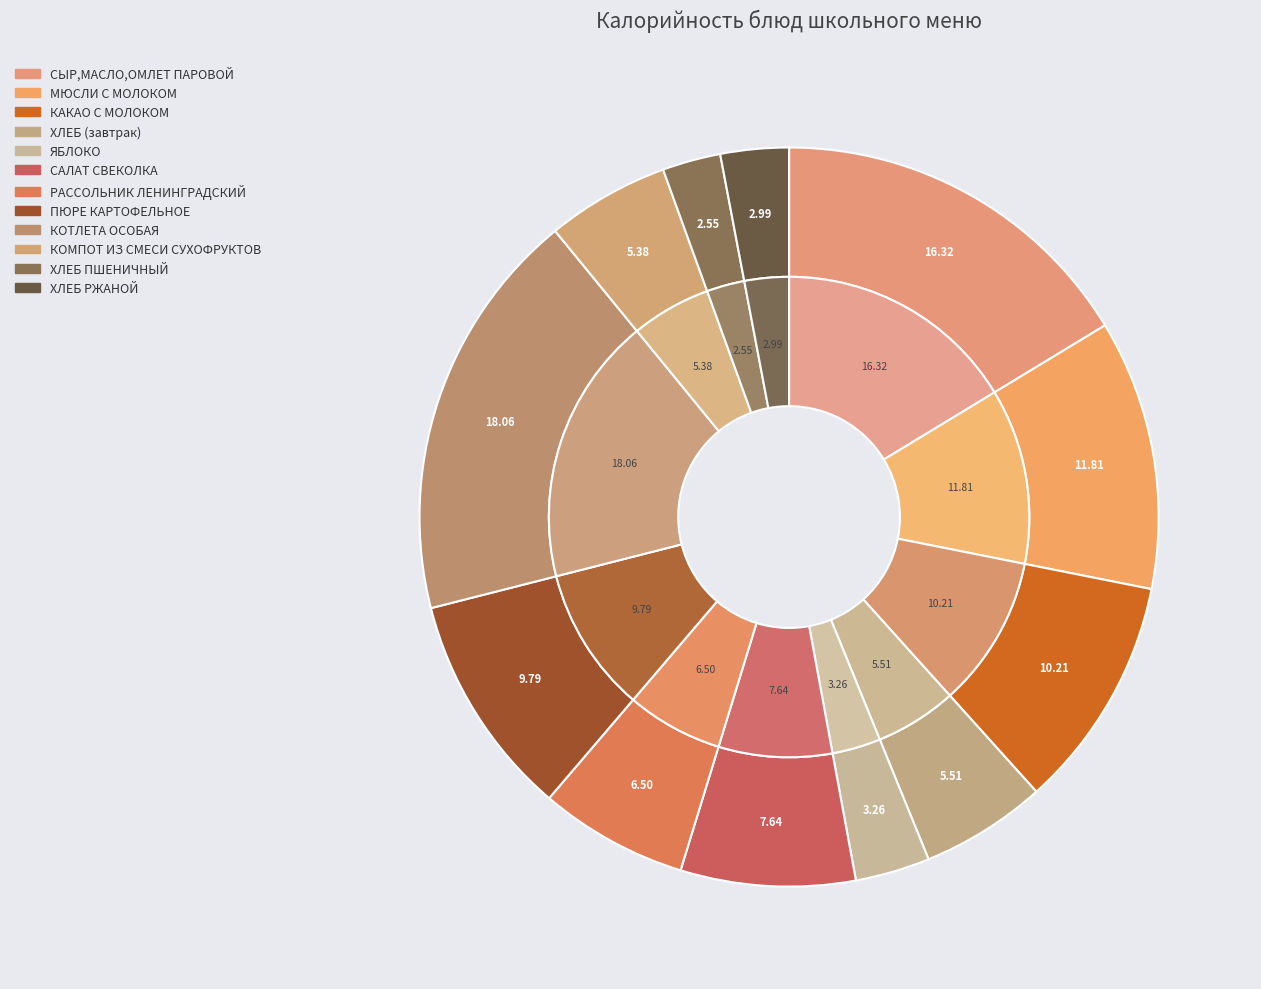

To the nearest percent, what portion does РАССОЛЬНИК ЛЕНИНГРАДСКИЙ represent?

6%